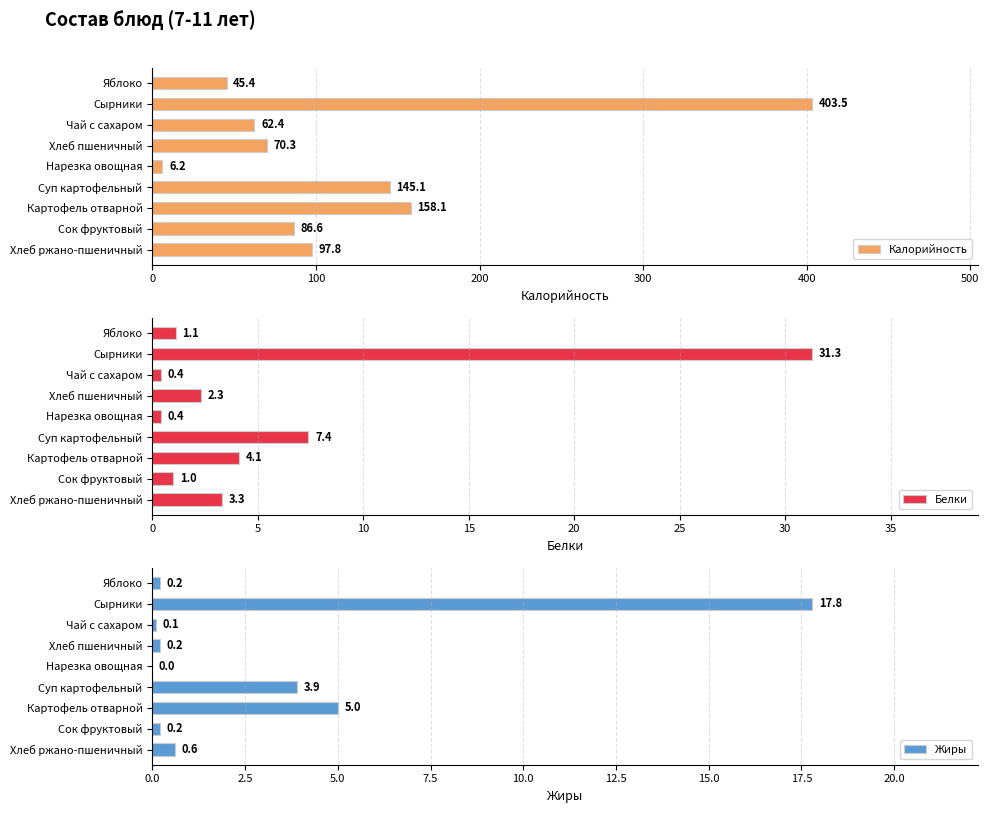

The value of Калорийность at Яблоко is 75.7. True or false?

False